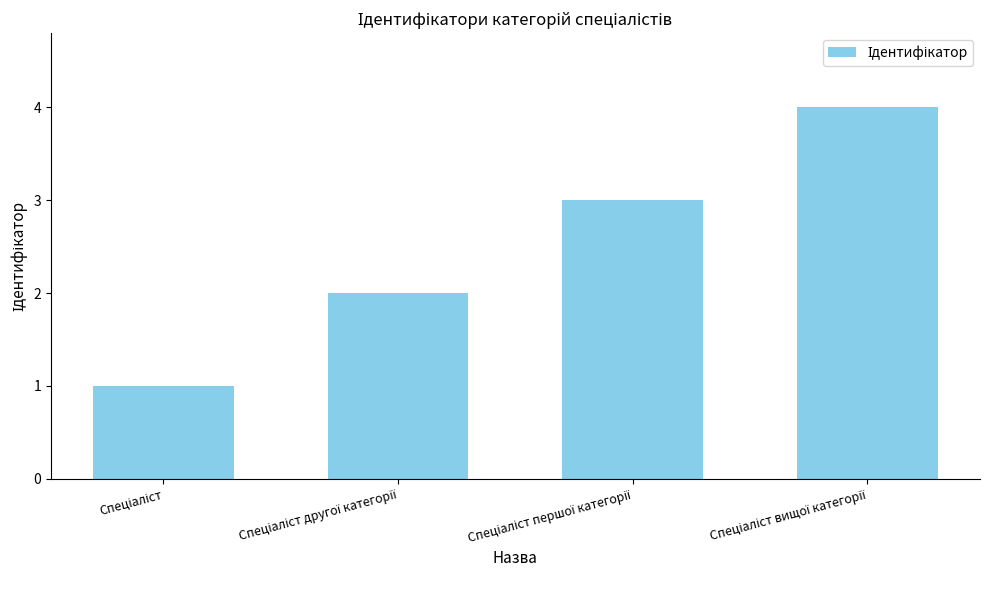

What is the greatest value displayed?

4